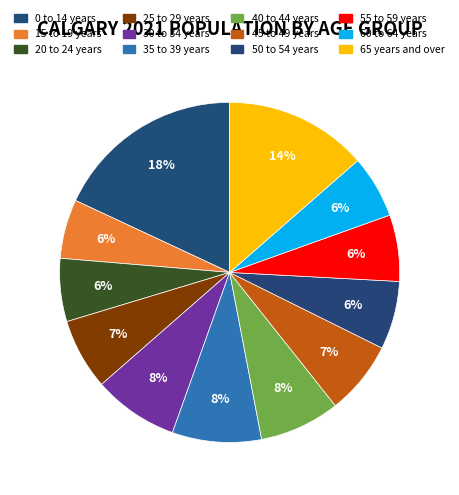

How many slices are in this pie chart?

12